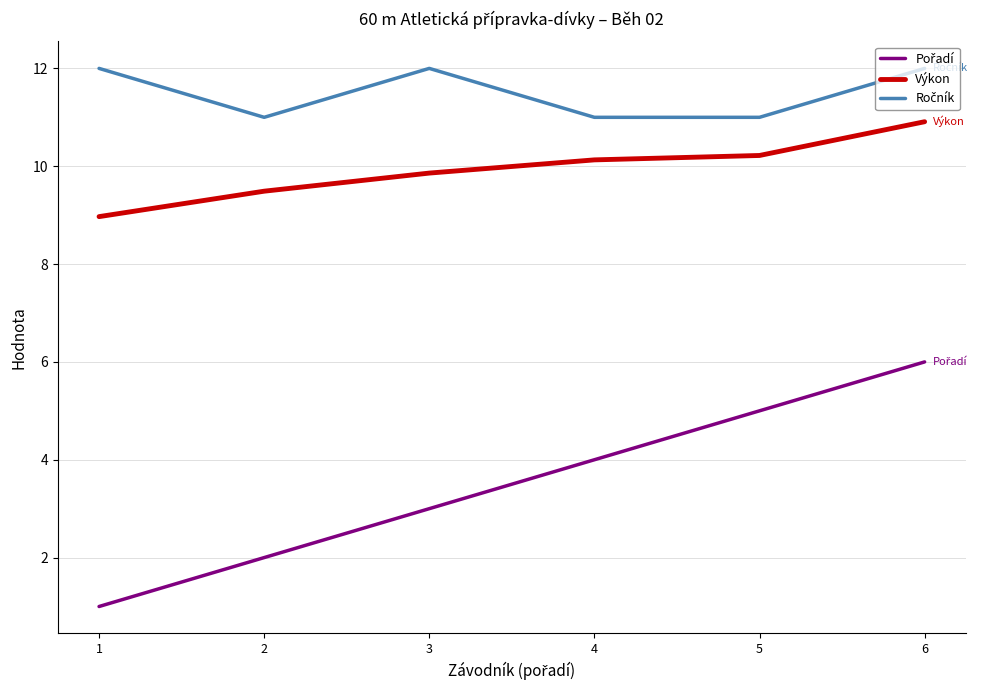

What is the difference between the Výkon values at 1 and 3?

0.9